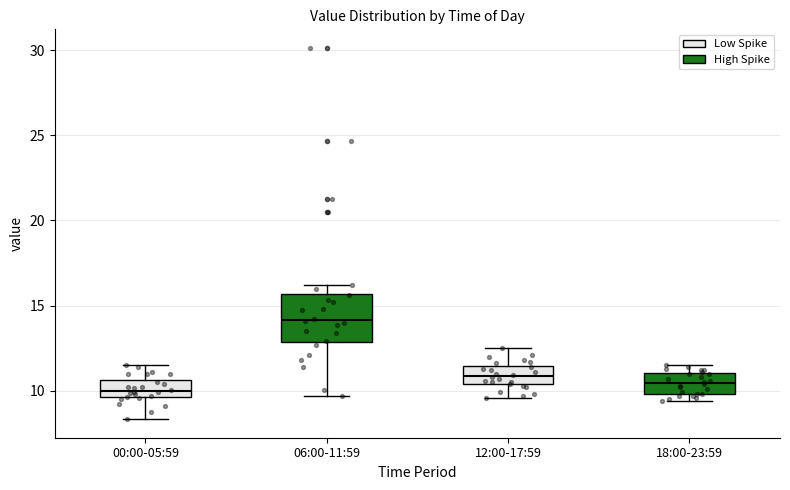

Where does the lower whisker of the box for 00:00-05:59 end on the y-axis? The values are not printed on the chart, so give them approximately, as read against the axis.

8.5